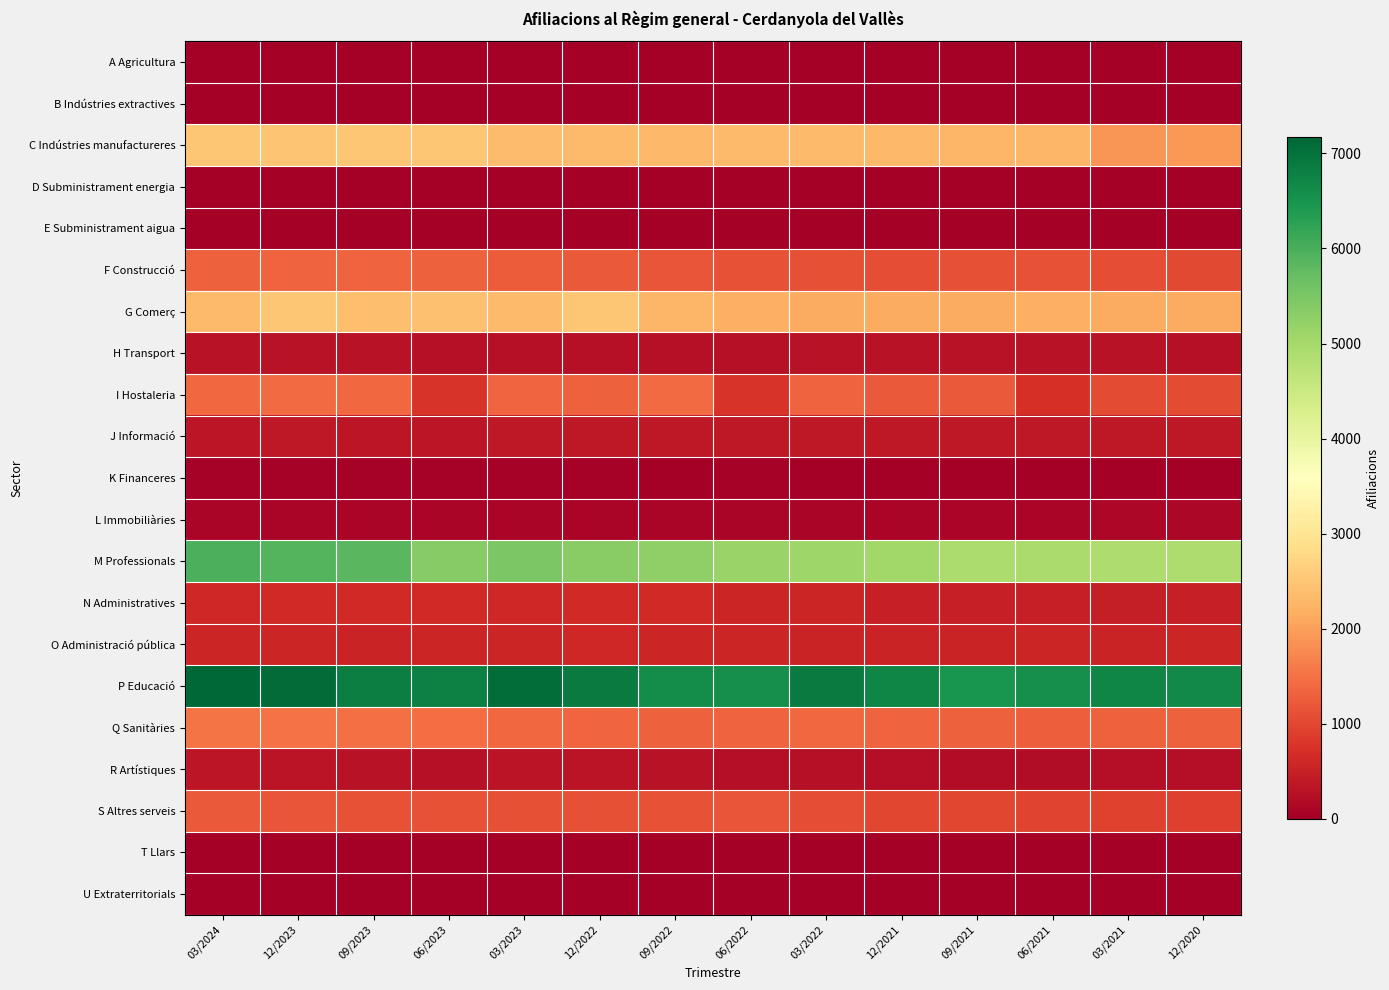

Which series has the largest total across all categories?

P Educació